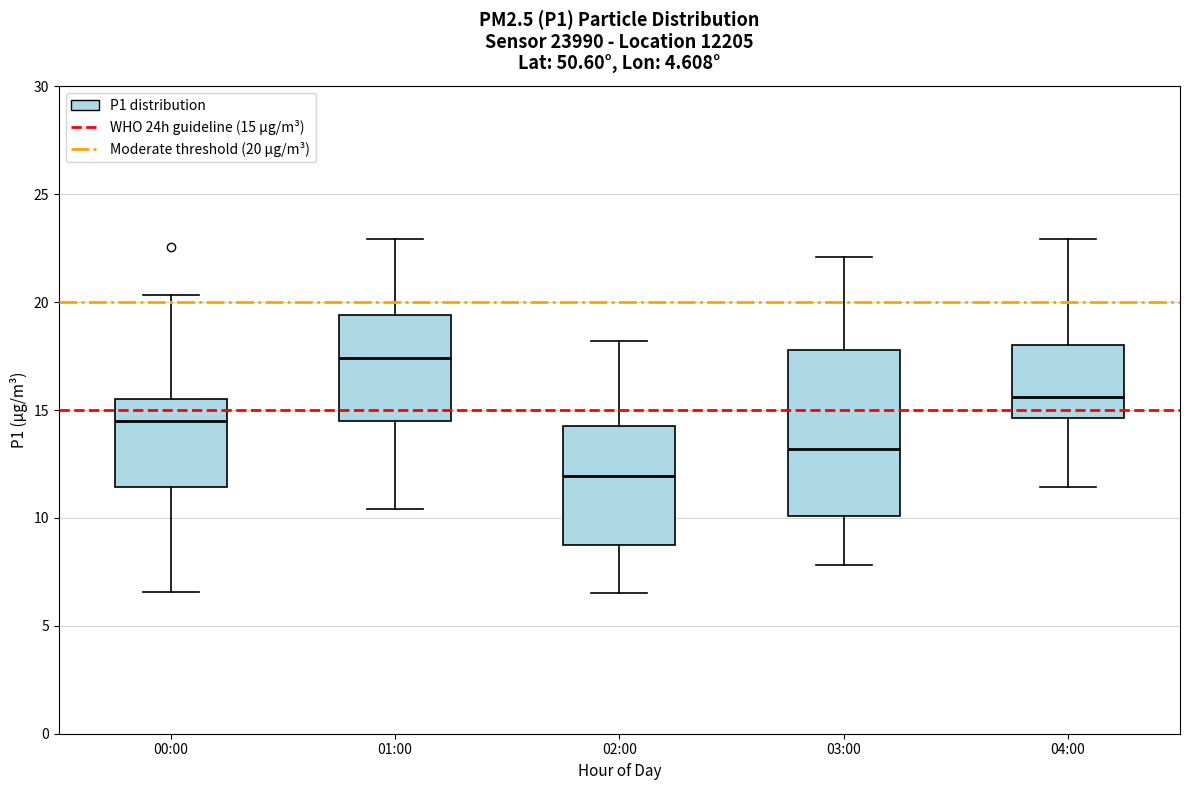

Which box is the tallest, from its lower edge to its upper edge?

03:00